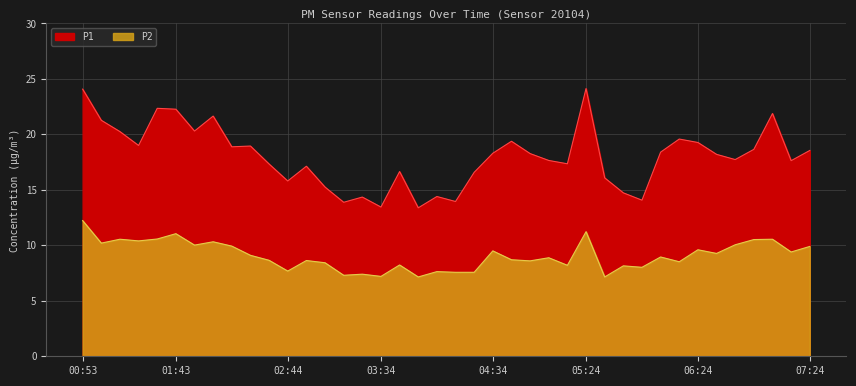

The value of P2 at 03:54 is 7.2. True or false?

True